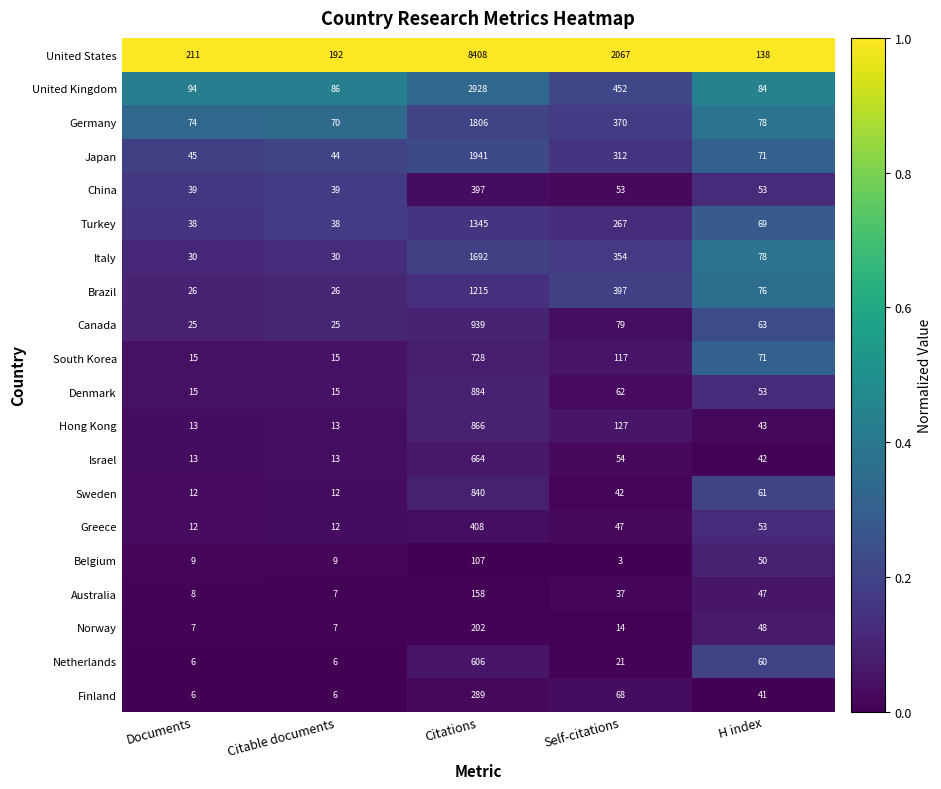

Which series has the largest range (max minus min)?

United States